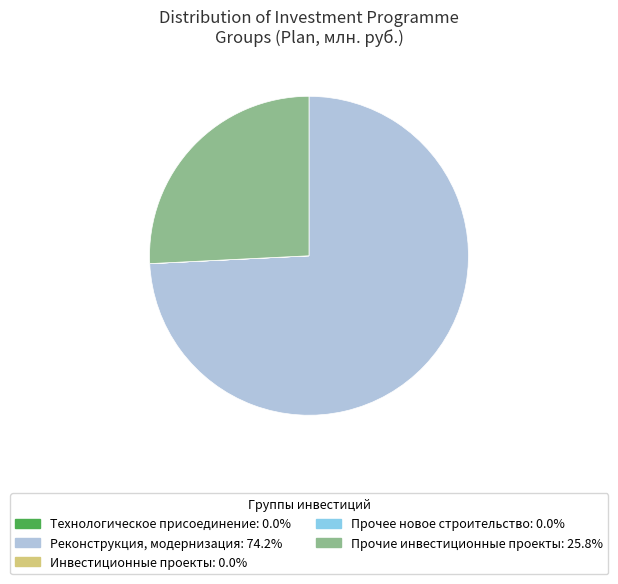

Does Реконструкция, модернизация: 74.2% represent more than half of the total?

Yes